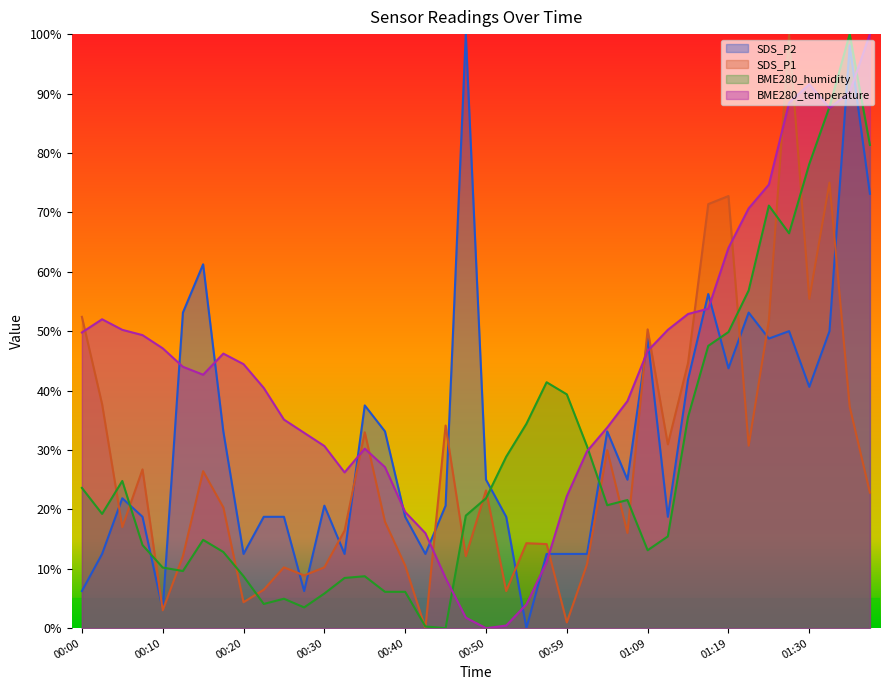

What is the label of the 12th point from the right?

01:09